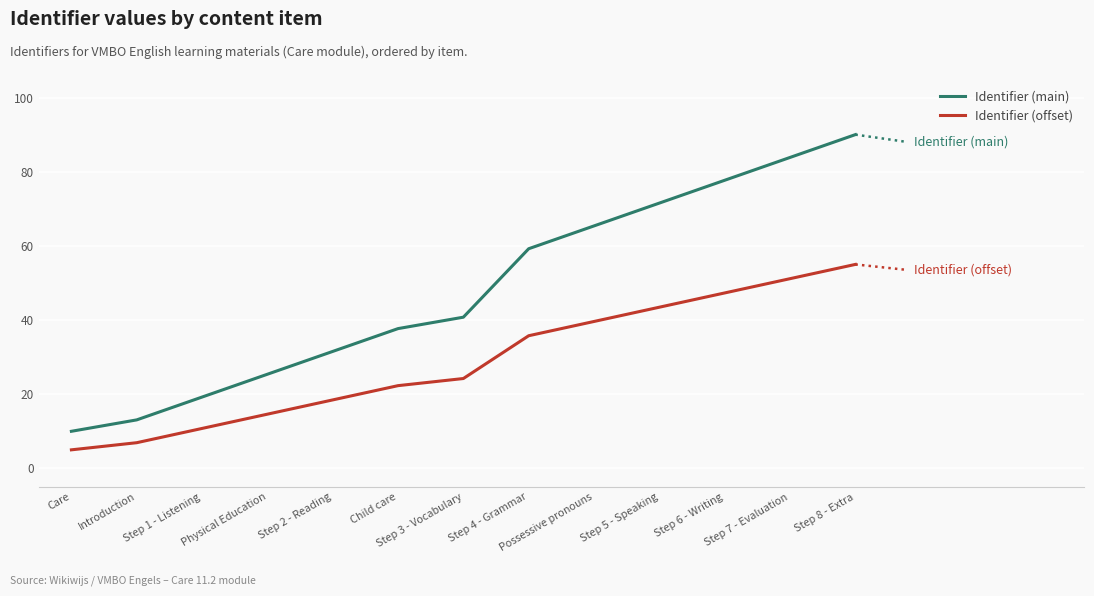

What value does the Identifier (offset) series have at Introduction?

6.9